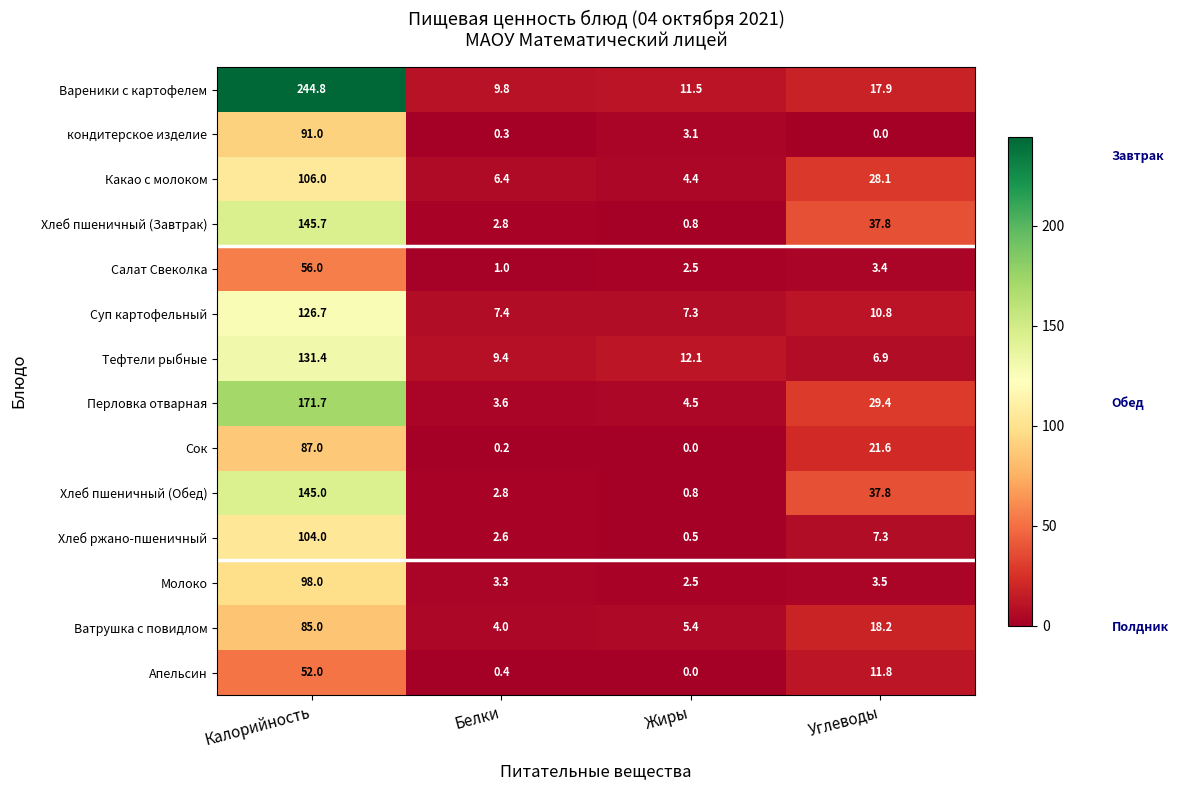

Between Белки and Жиры, which series saw the biggest shift?

кондитерское изделие